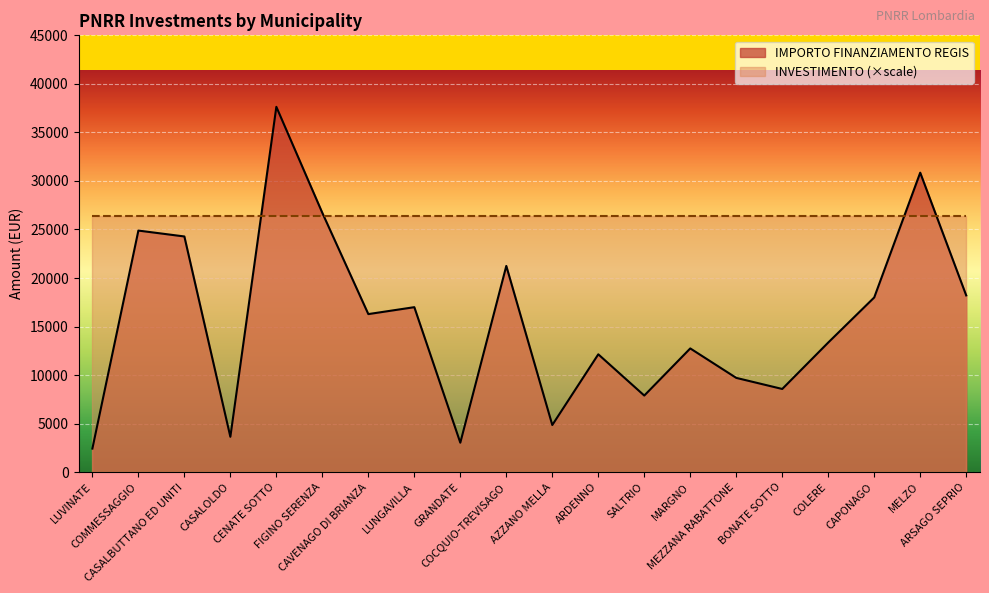

How many data points are less than 16283?

10